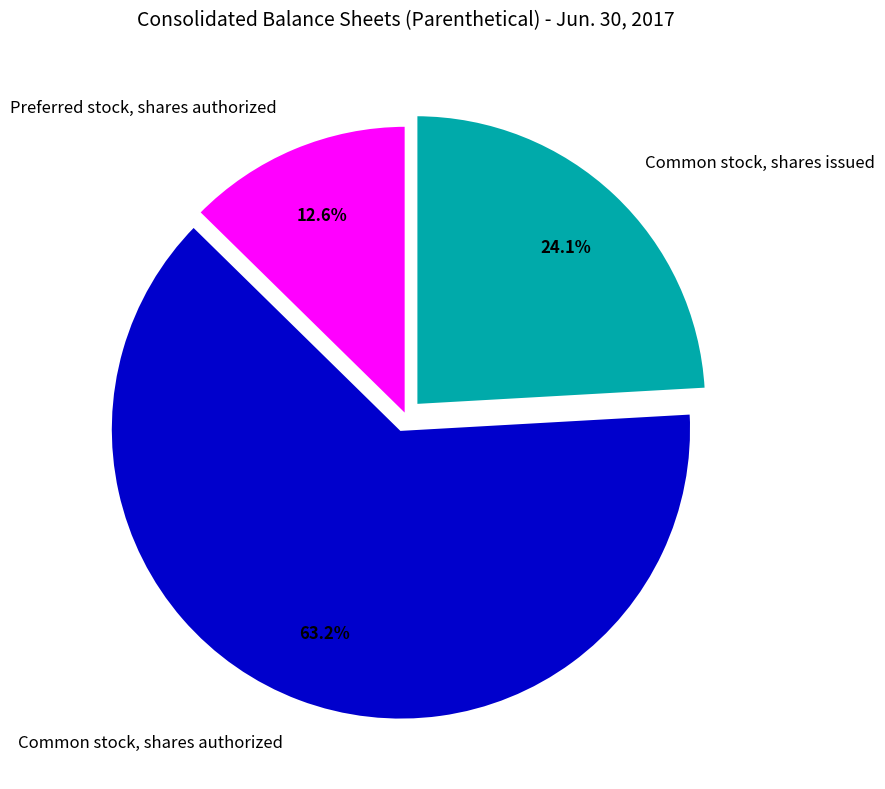

To the nearest percent, what percentage of the pie is Common stock, shares issued?

24%